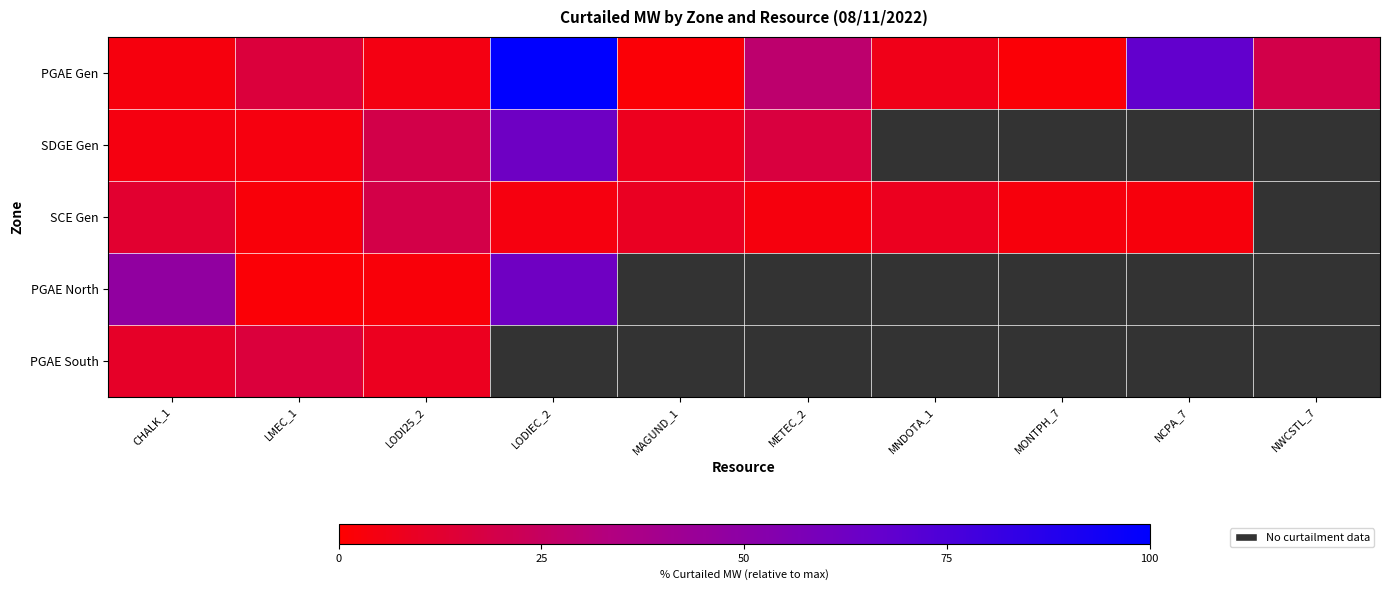

What is the maximum value shown in the chart?

100.0